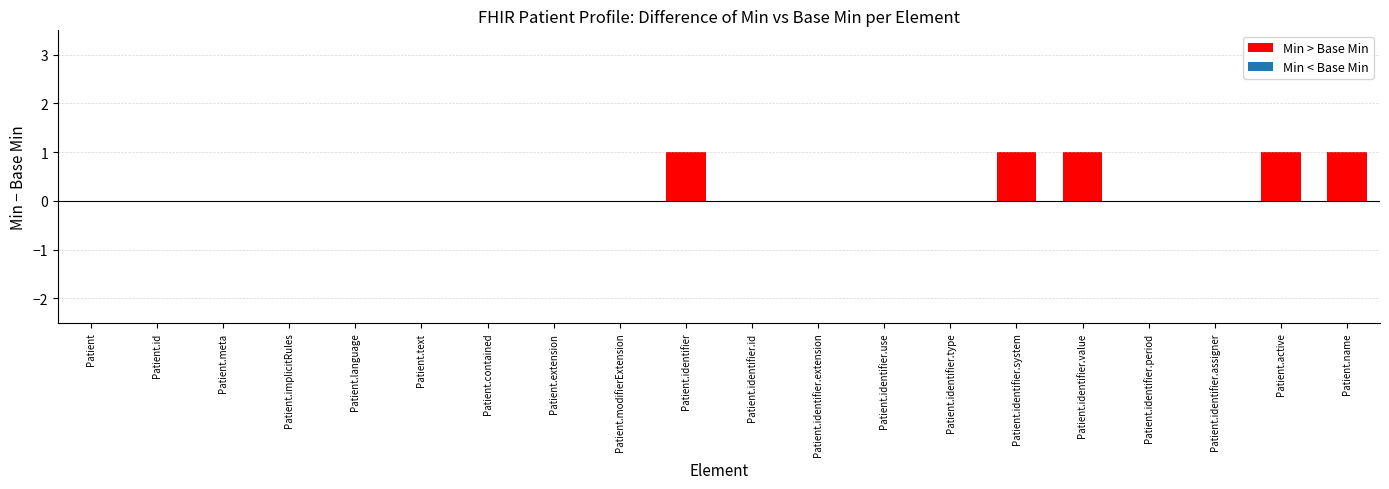

Which has a higher value, Patient.active or Patient.implicitRules?

Patient.active